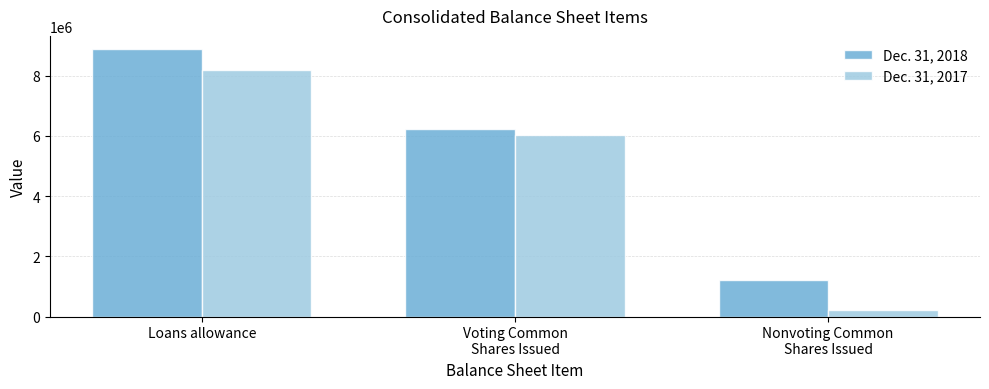

List the labels in order of Dec. 31, 2018 value, largest first.

Loans allowance, Voting Common
Shares Issued, Nonvoting Common
Shares Issued